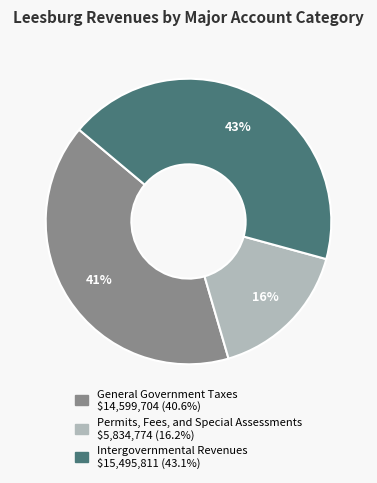

Is there a majority slice in this chart?

No